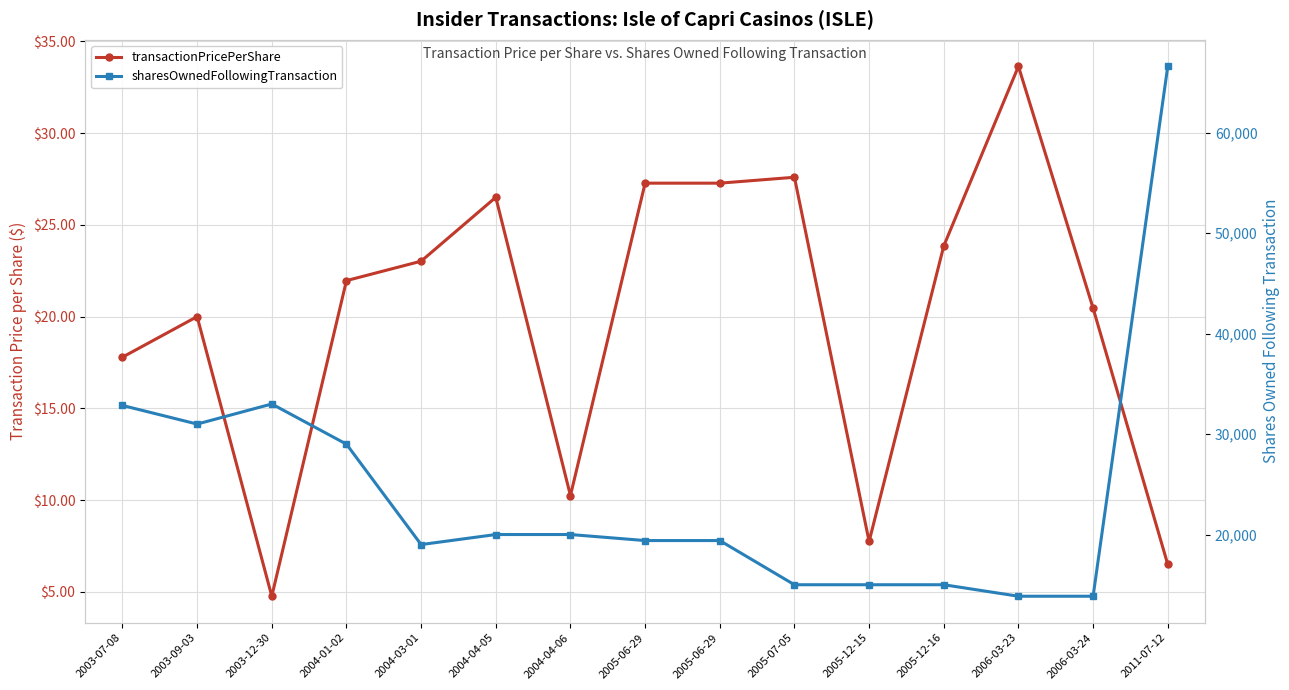

At how many categories does at least one series exceed 60251?

1